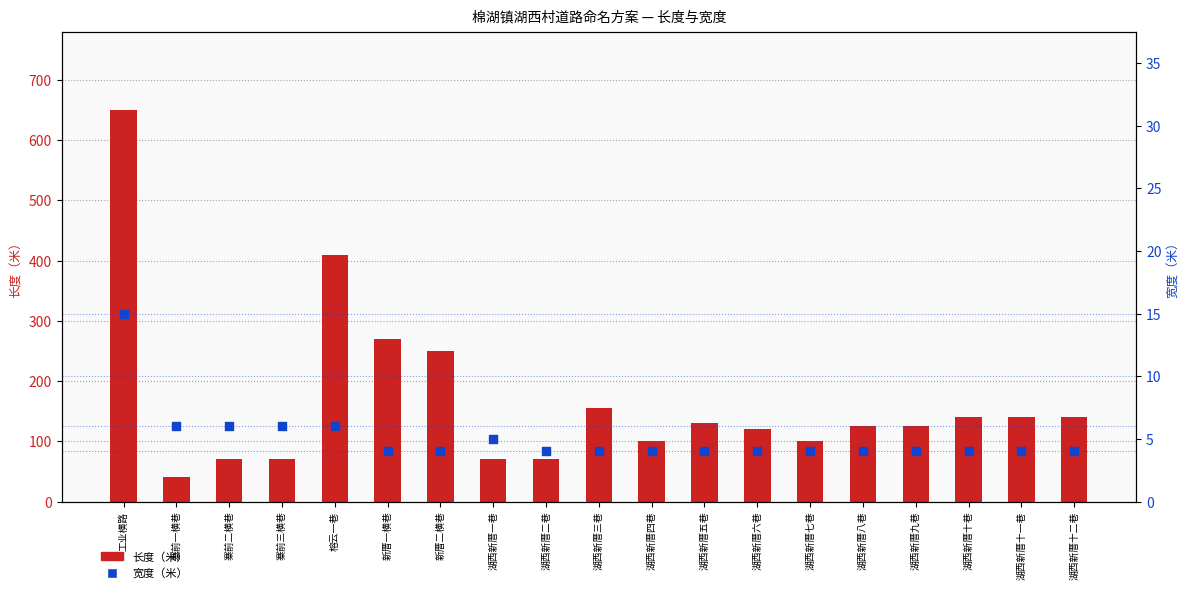

What are all the series names shown in the legend?

长度（米）, 宽度（米）